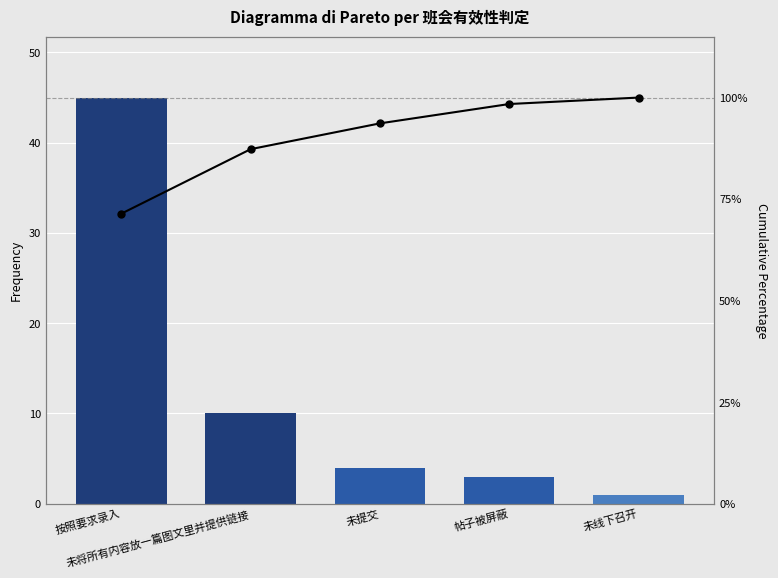

Where does the 累计百分比 series first go above 93?

未提交